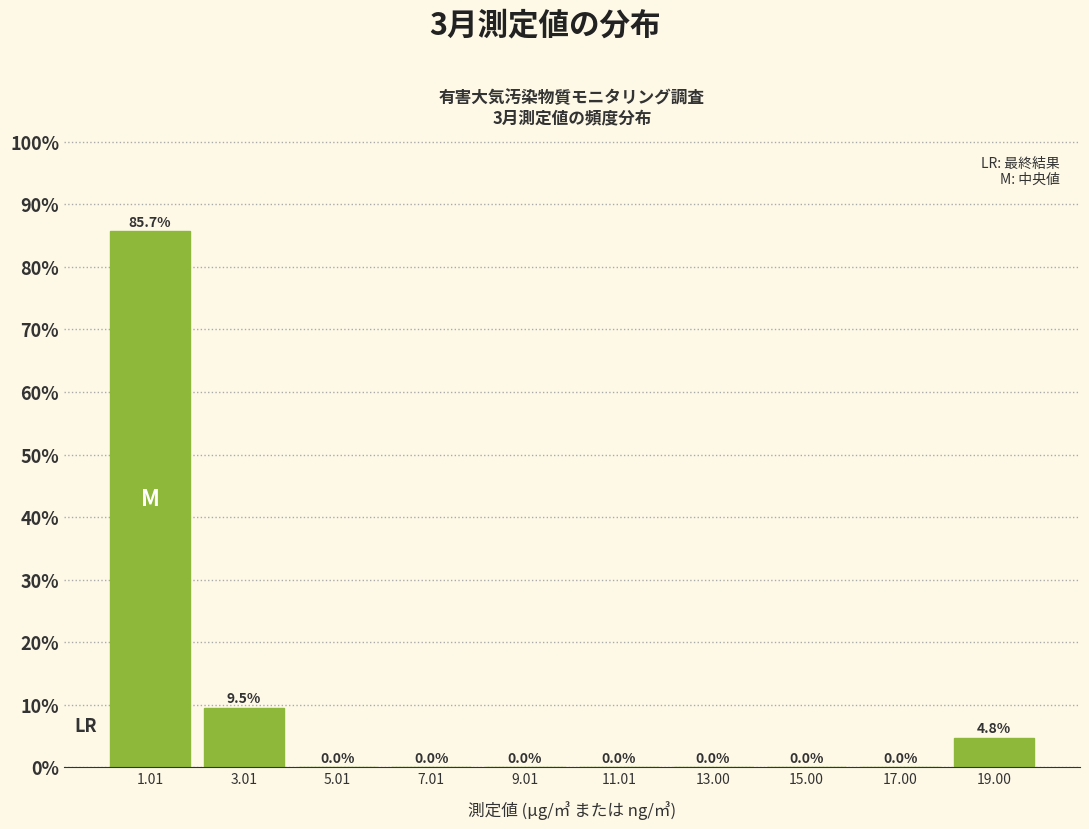

Reading left to right, transcribe this chart: for each bar, give the range it covers on the x-axis and its height. The bar edges are not printed on the chart, so give them approximately, as read against the axis.

0 to 2: 85.7
2 to 4: 9.5
4 to 6: 0.0
6 to 8: 0.0
8 to 10: 0.0
10 to 12: 0.0
12 to 14: 0.0
14 to 16: 0.0
16 to 18: 0.0
18 to 20: 4.8